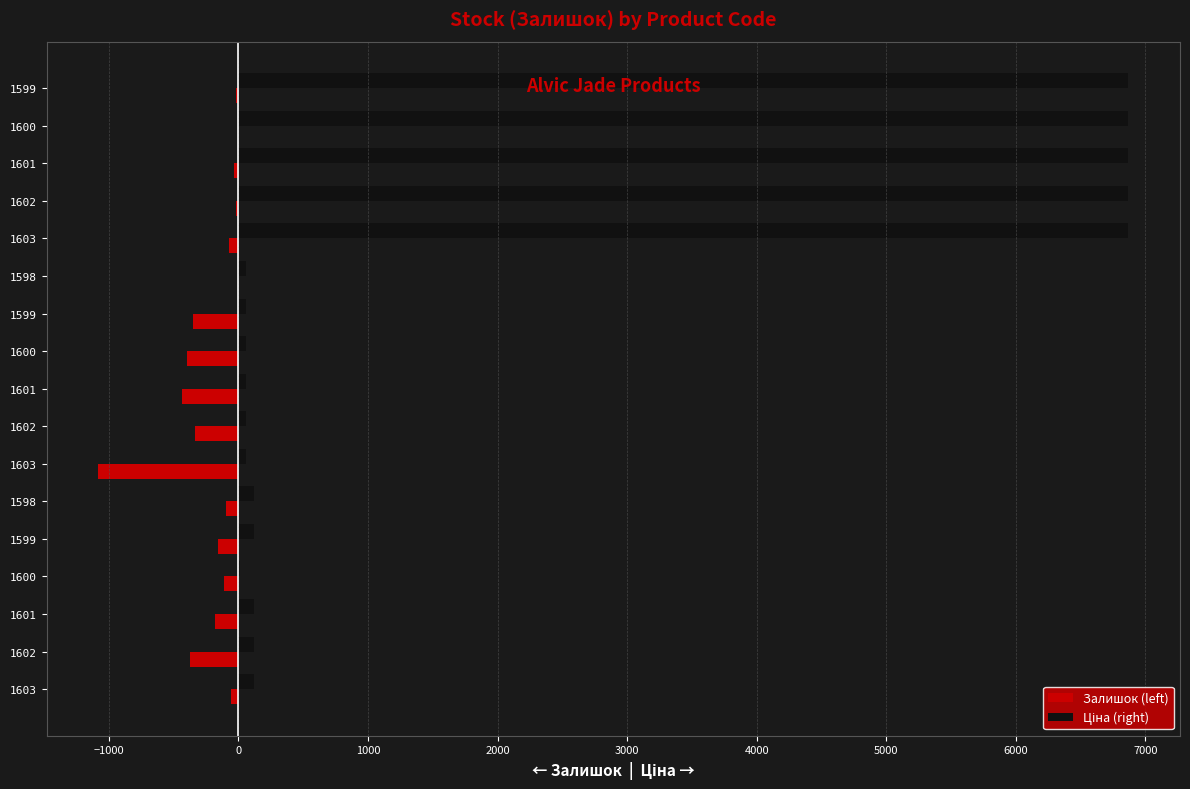

How many categories are shown in the chart?

17